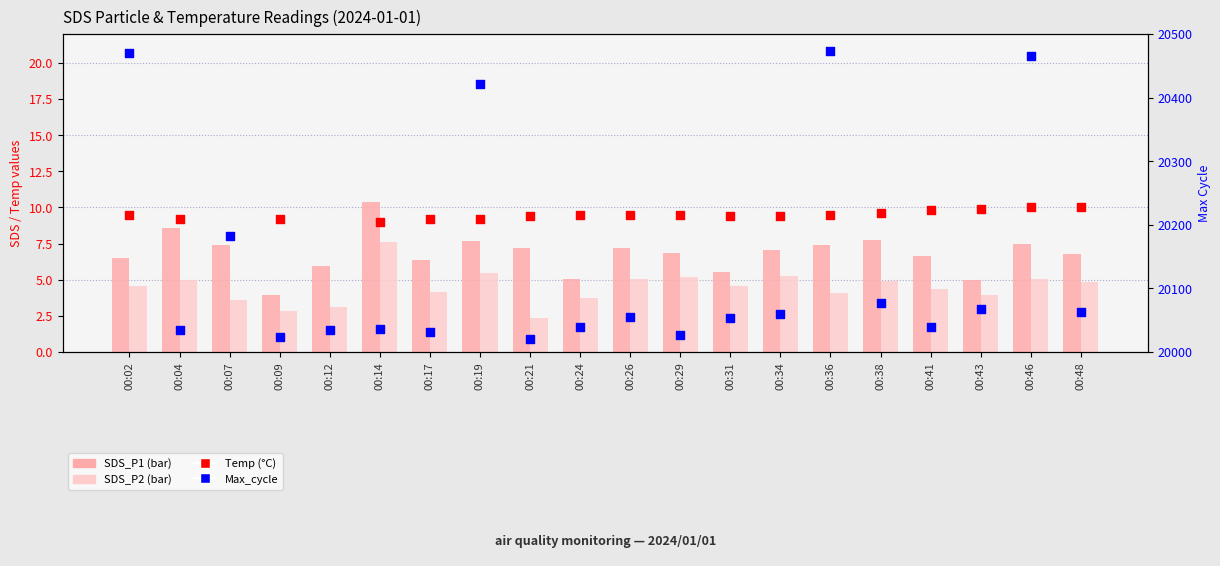

Which series has the largest total across all categories?

Max_cycle